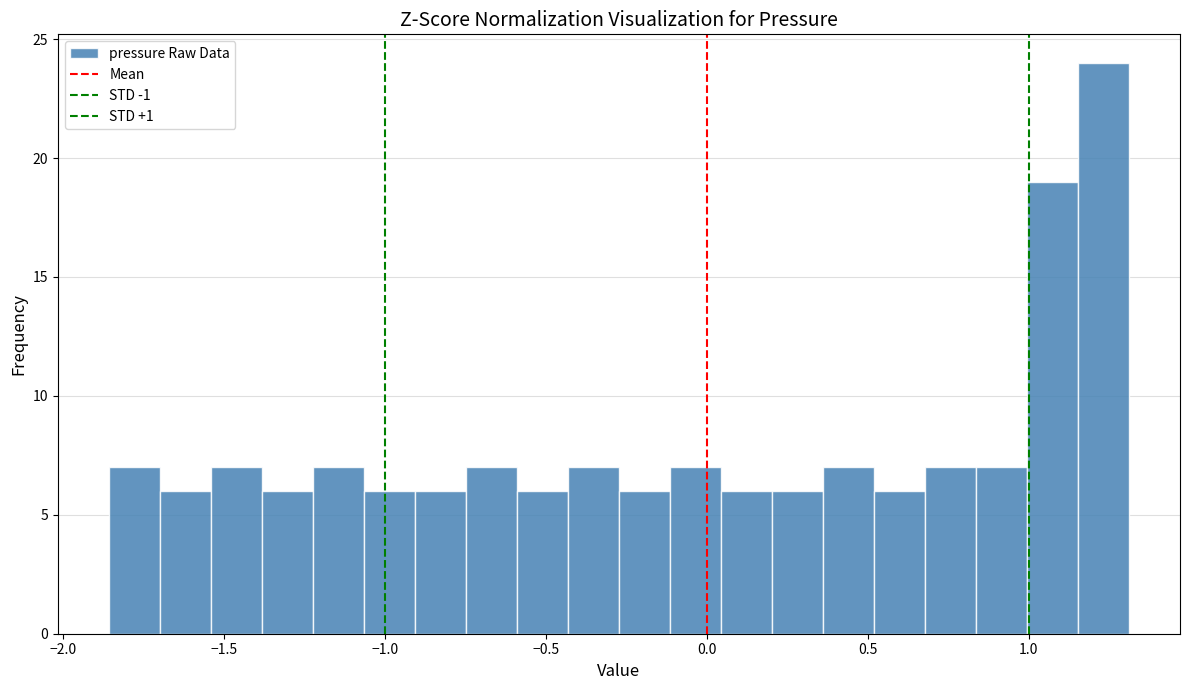

Read against the x-axis, roughly where is the centre of the tallest bar?

1.25